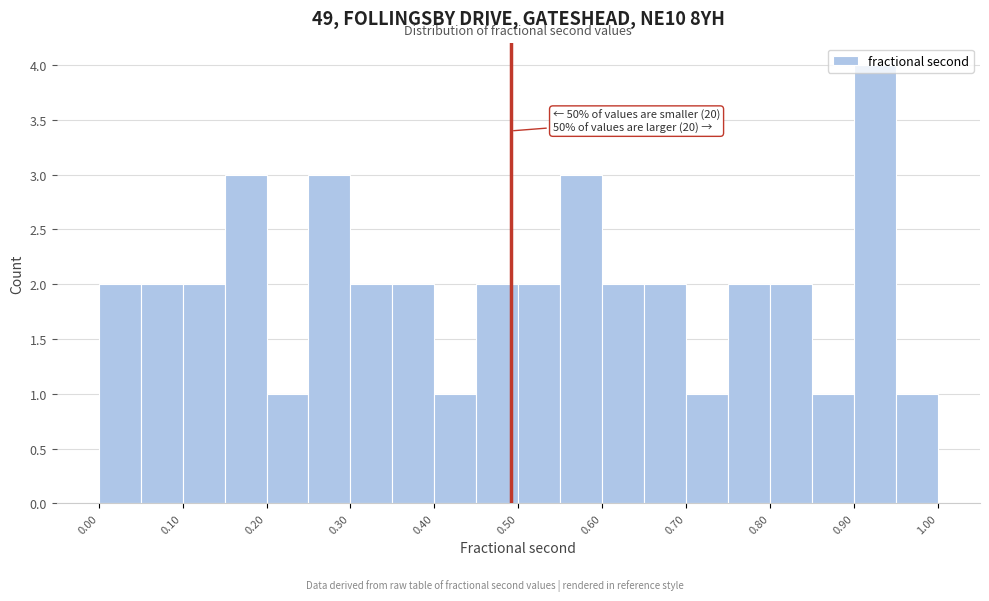

Over which range of the x-axis is the bar tallest?

0.90 to 0.95